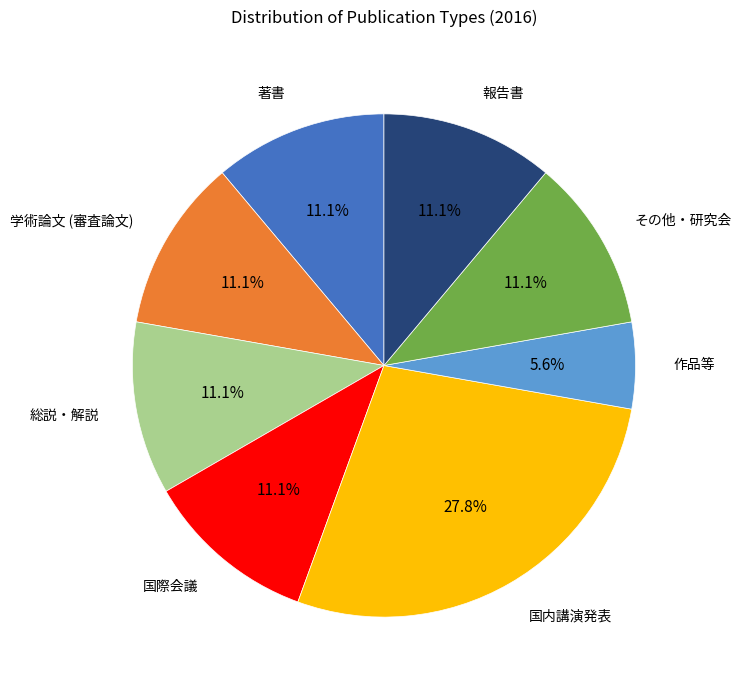

What is the largest slice in the pie chart?

国内講演発表